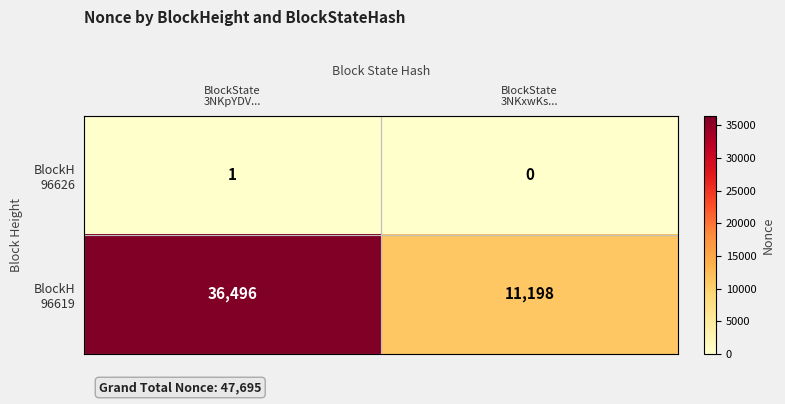

What is the maximum value shown in the chart?

36496